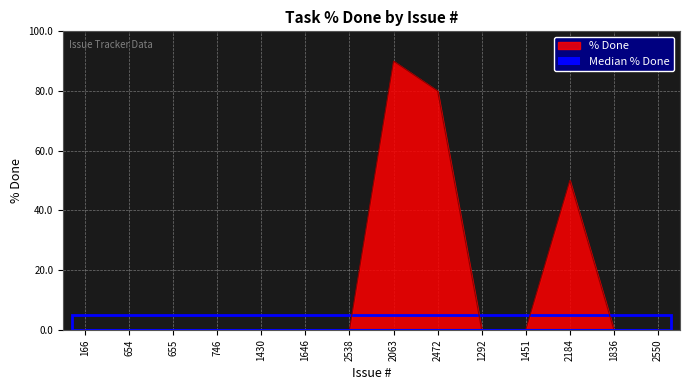

Reading left to right, what are all the values shown in this chart?

166=0	654=0	655=0	746=0	1430=0	1646=0	2538=0	2063=90	2472=80	1292=0	1451=0	2184=50	1836=0	2550=0